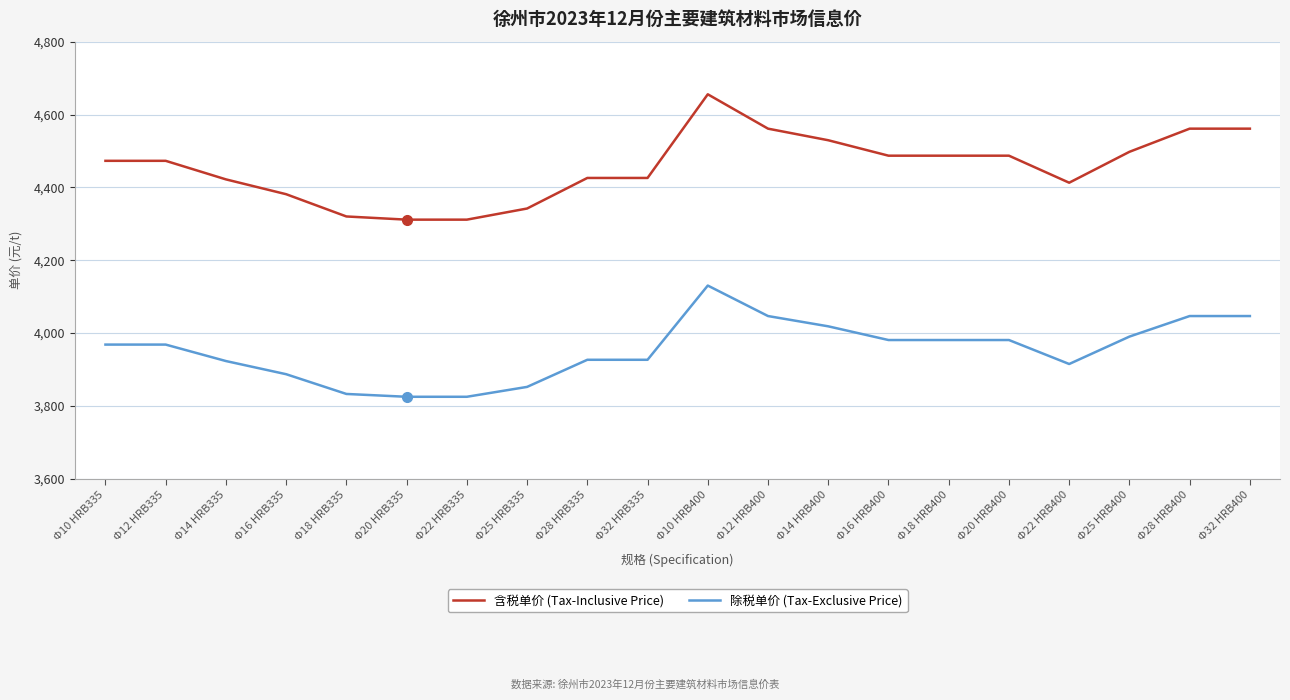

What is the difference between the highest and lowest values at Φ20 HRB335?

486.3